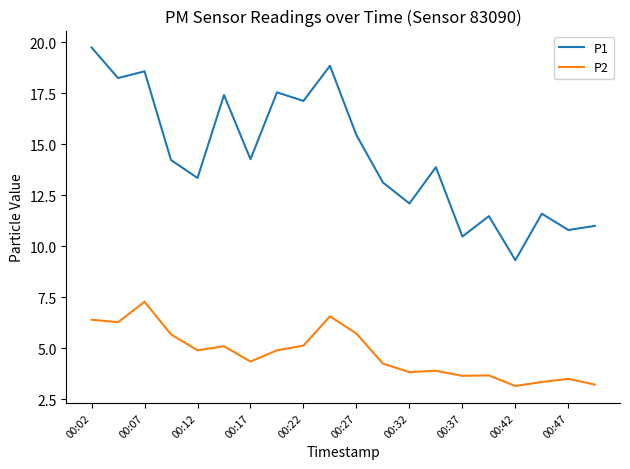

What is the difference between the maximum and minimum values in the P1 series?

10.4